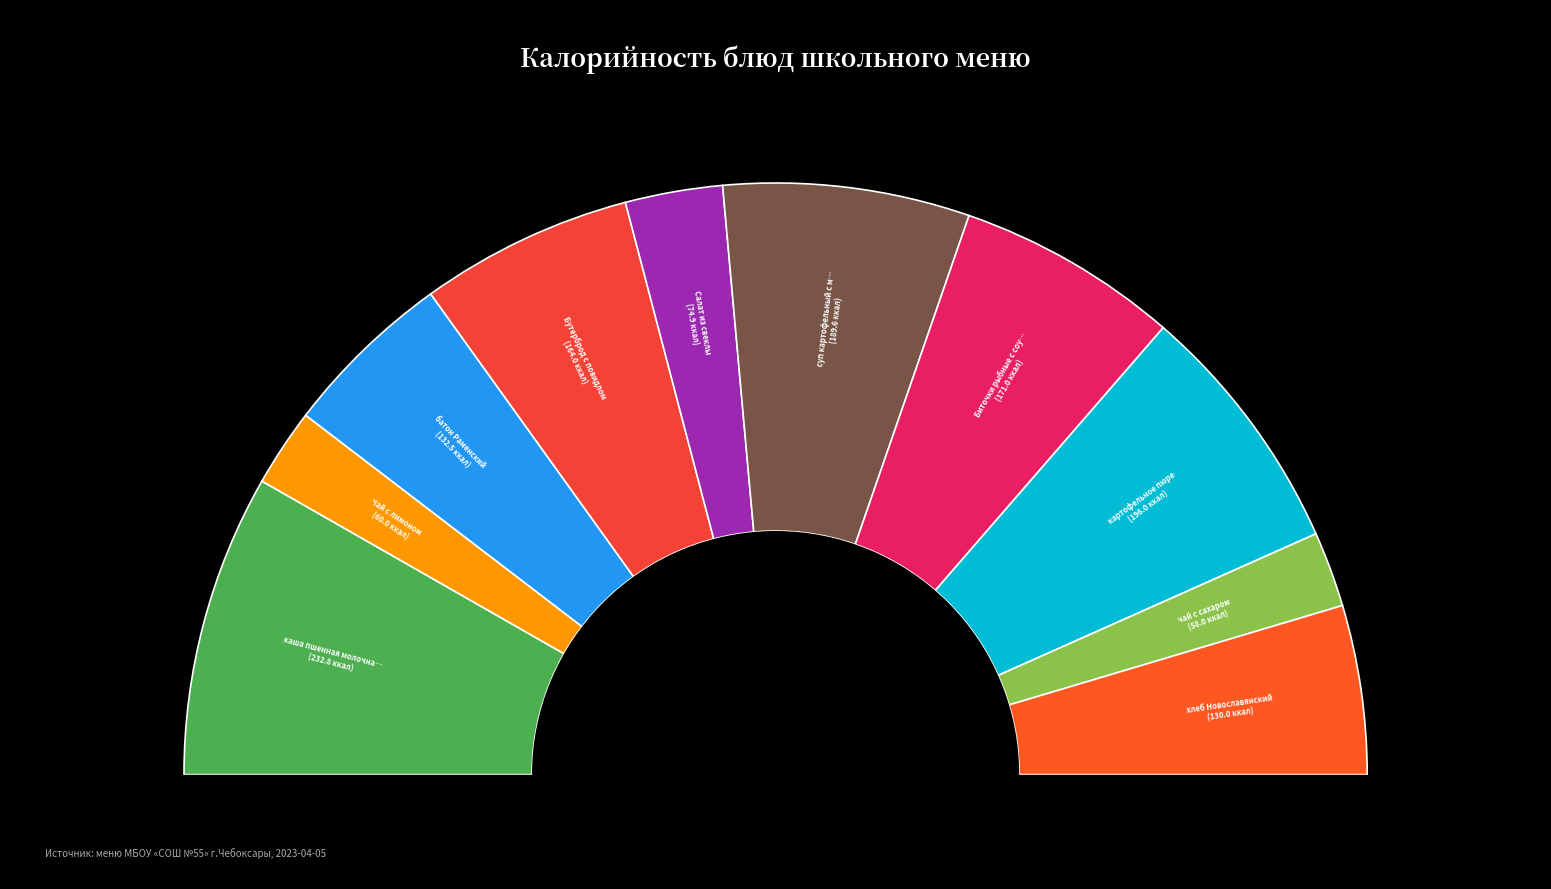

What is the largest slice in the pie chart?

каша пшенная молочная с маслом